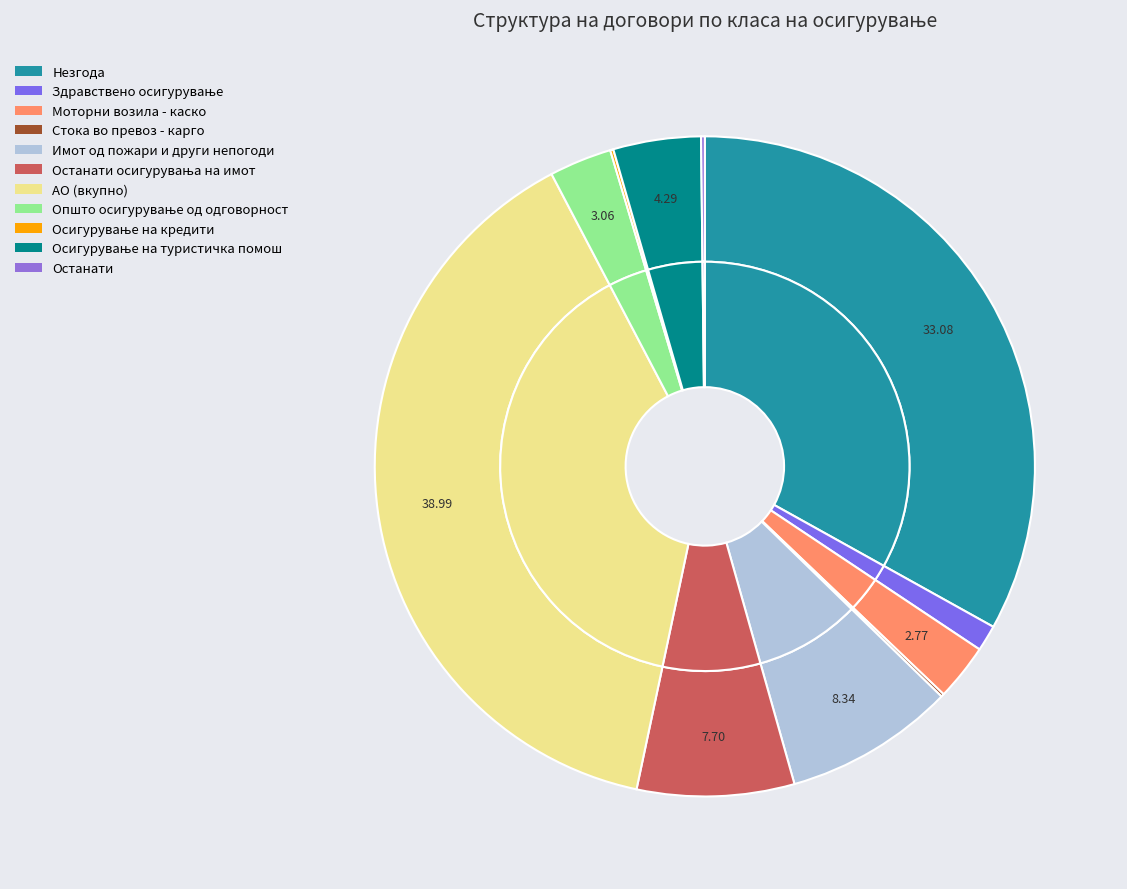

Is it true that Осигурување на туристичка помош is 4% of the pie?

True